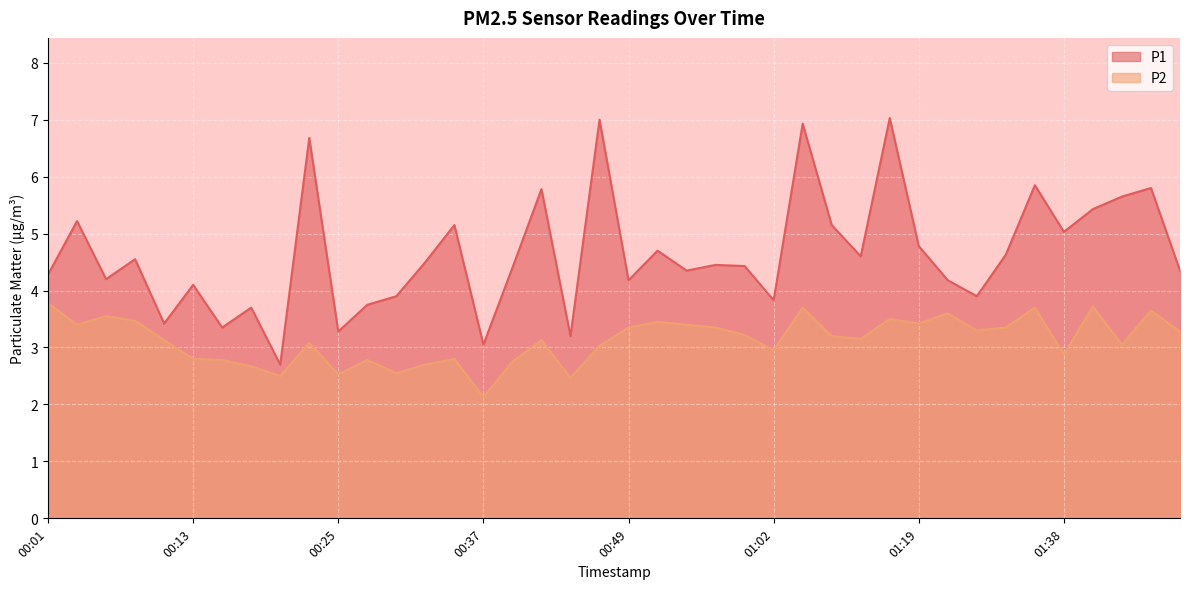

Reading left to right, list all the values displayed in this chart.

P1: 00:01=4.3	00:03=5.2	00:06=4.2	00:08=4.5	00:10=3.4	00:13=4.1	00:15=3.4	00:18=3.7	00:20=2.7	00:23=6.7	00:25=3.3	00:27=3.8	00:30=3.9	00:32=4.5	00:35=5.2	00:37=3.0	00:40=4.4	00:42=5.8	00:44=3.2	00:47=7.0	00:49=4.2	00:52=4.7	00:54=4.3	00:57=4.5	00:59=4.4	01:02=3.8	01:04=6.9	01:12=5.2	01:15=4.6	01:17=7.0	01:19=4.8	01:22=4.2	01:28=3.9	01:33=4.6	01:36=5.8	01:38=5.0	01:41=5.4	01:43=5.7	01:45=5.8	01:48=4.3
P2: 00:01=3.8	00:03=3.4	00:06=3.5	00:08=3.5	00:10=3.1	00:13=2.8	00:15=2.8	00:18=2.7	00:20=2.5	00:23=3.1	00:25=2.5	00:27=2.8	00:30=2.5	00:32=2.7	00:35=2.8	00:37=2.1	00:40=2.8	00:42=3.1	00:44=2.5	00:47=3.0	00:49=3.4	00:52=3.5	00:54=3.4	00:57=3.4	00:59=3.2	01:02=3.0	01:04=3.7	01:12=3.2	01:15=3.1	01:17=3.5	01:19=3.4	01:22=3.6	01:28=3.3	01:33=3.4	01:36=3.7	01:38=2.9	01:41=3.7	01:43=3.0	01:45=3.6	01:48=3.3